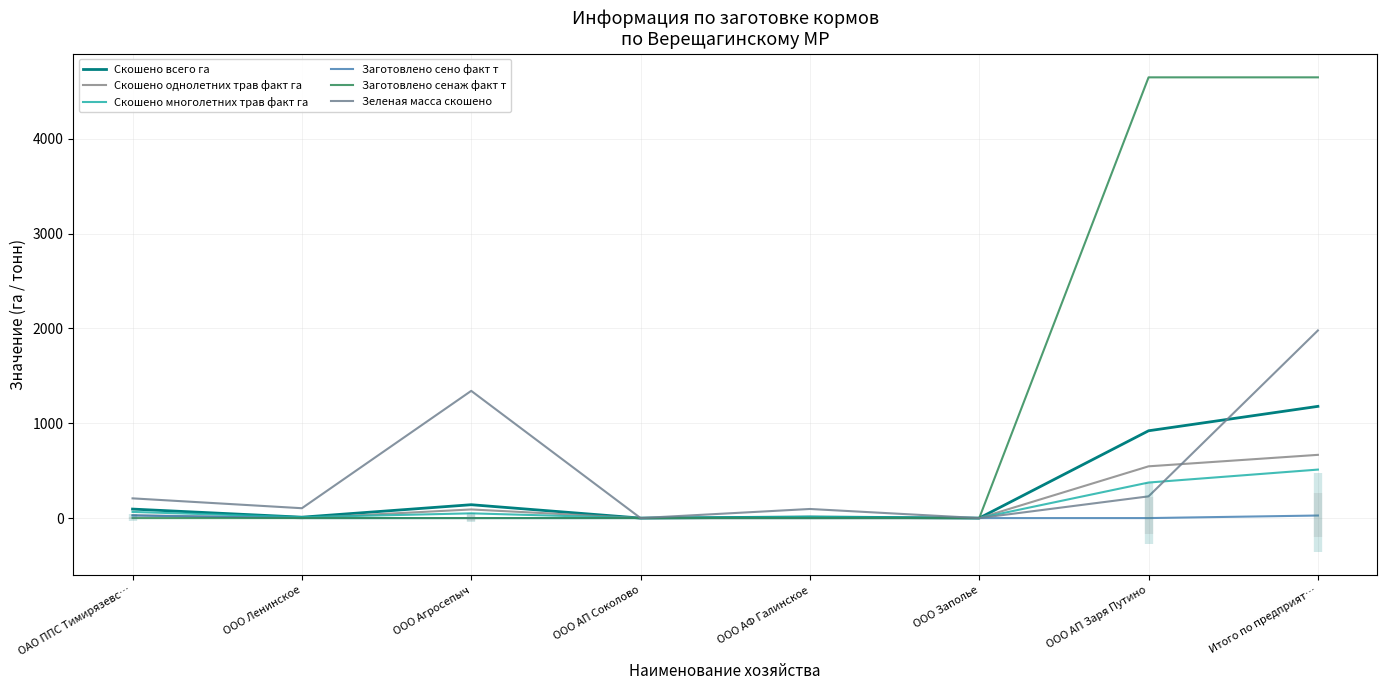

What is the approximate value of Скошено однолетних трав факт га at Итого по предприят…?

667.0